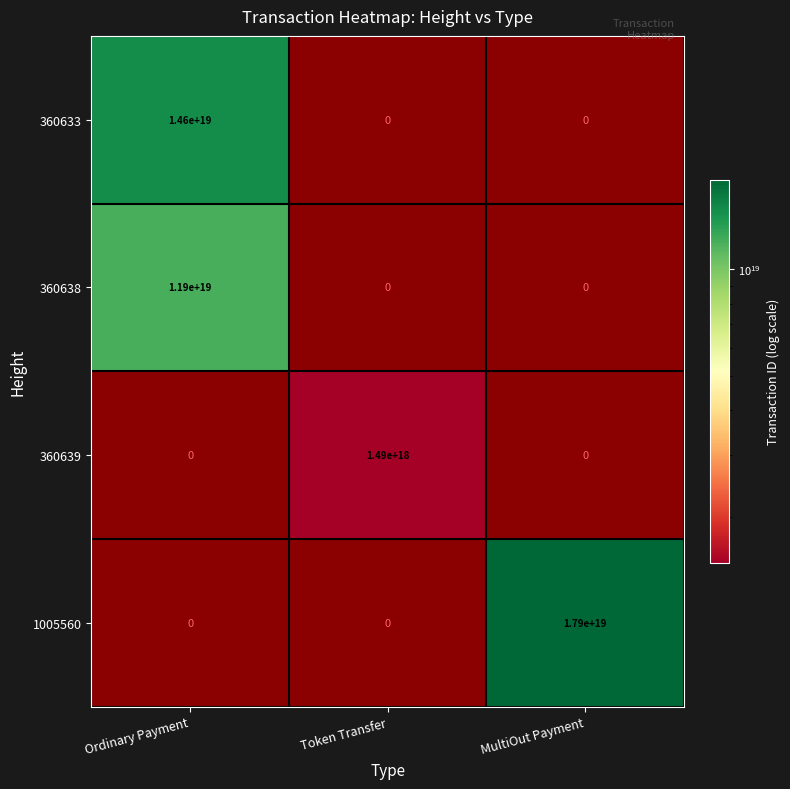

Which category has the lowest value across all series?

Token Transfer